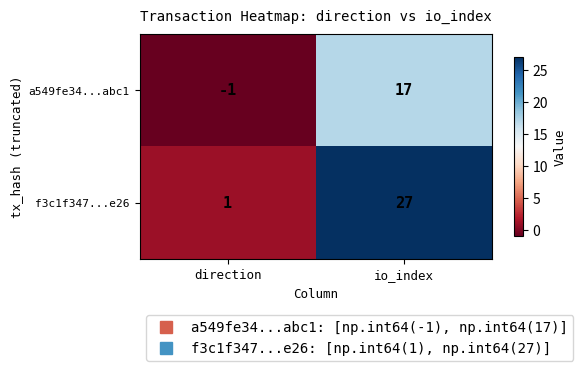

The a549fe34...abc1 series shows 28 at io_index. True or false?

False